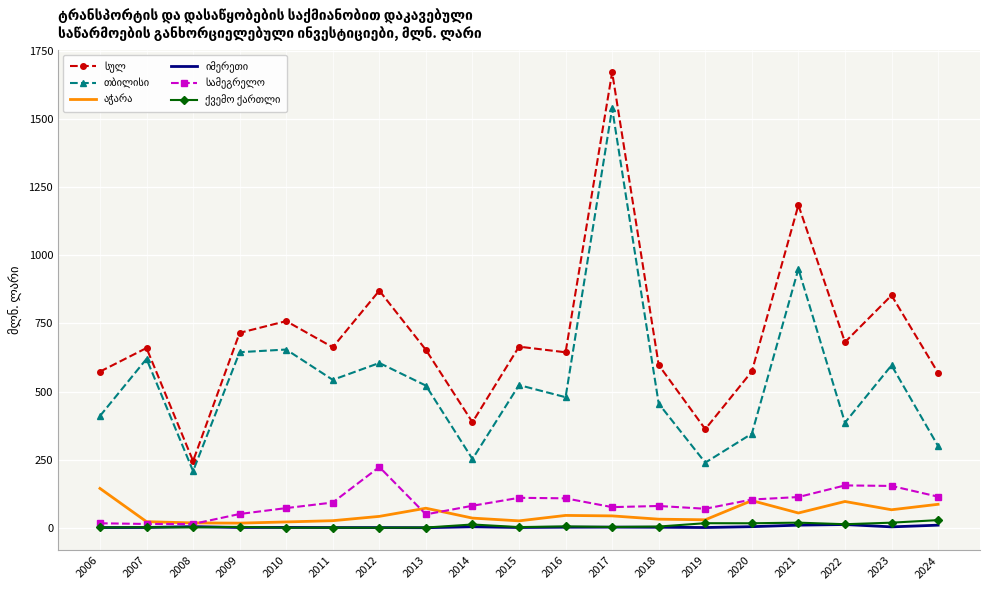

Which label corresponds to the largest value in the chart?

2017